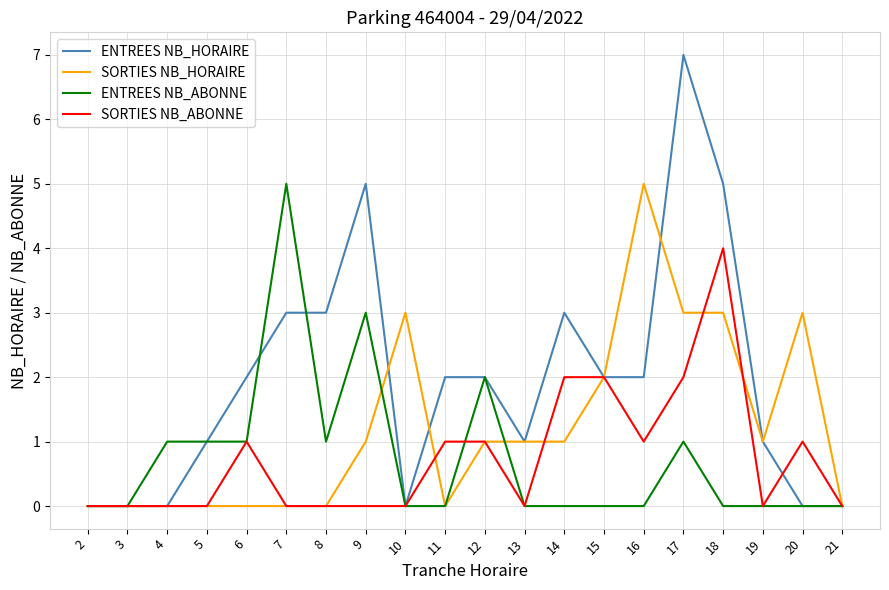

Reading left to right, extract all data points from this chart.

ENTREES NB_HORAIRE: 2=0	3=0	4=0	5=1	6=2	7=3	8=3	9=5	10=0	11=2	12=2	13=1	14=3	15=2	16=2	17=7	18=5	19=1	20=0	21=0
SORTIES NB_HORAIRE: 2=0	3=0	4=0	5=0	6=0	7=0	8=0	9=1	10=3	11=0	12=1	13=1	14=1	15=2	16=5	17=3	18=3	19=1	20=3	21=0
ENTREES NB_ABONNE: 2=0	3=0	4=1	5=1	6=1	7=5	8=1	9=3	10=0	11=0	12=2	13=0	14=0	15=0	16=0	17=1	18=0	19=0	20=0	21=0
SORTIES NB_ABONNE: 2=0	3=0	4=0	5=0	6=1	7=0	8=0	9=0	10=0	11=1	12=1	13=0	14=2	15=2	16=1	17=2	18=4	19=0	20=1	21=0